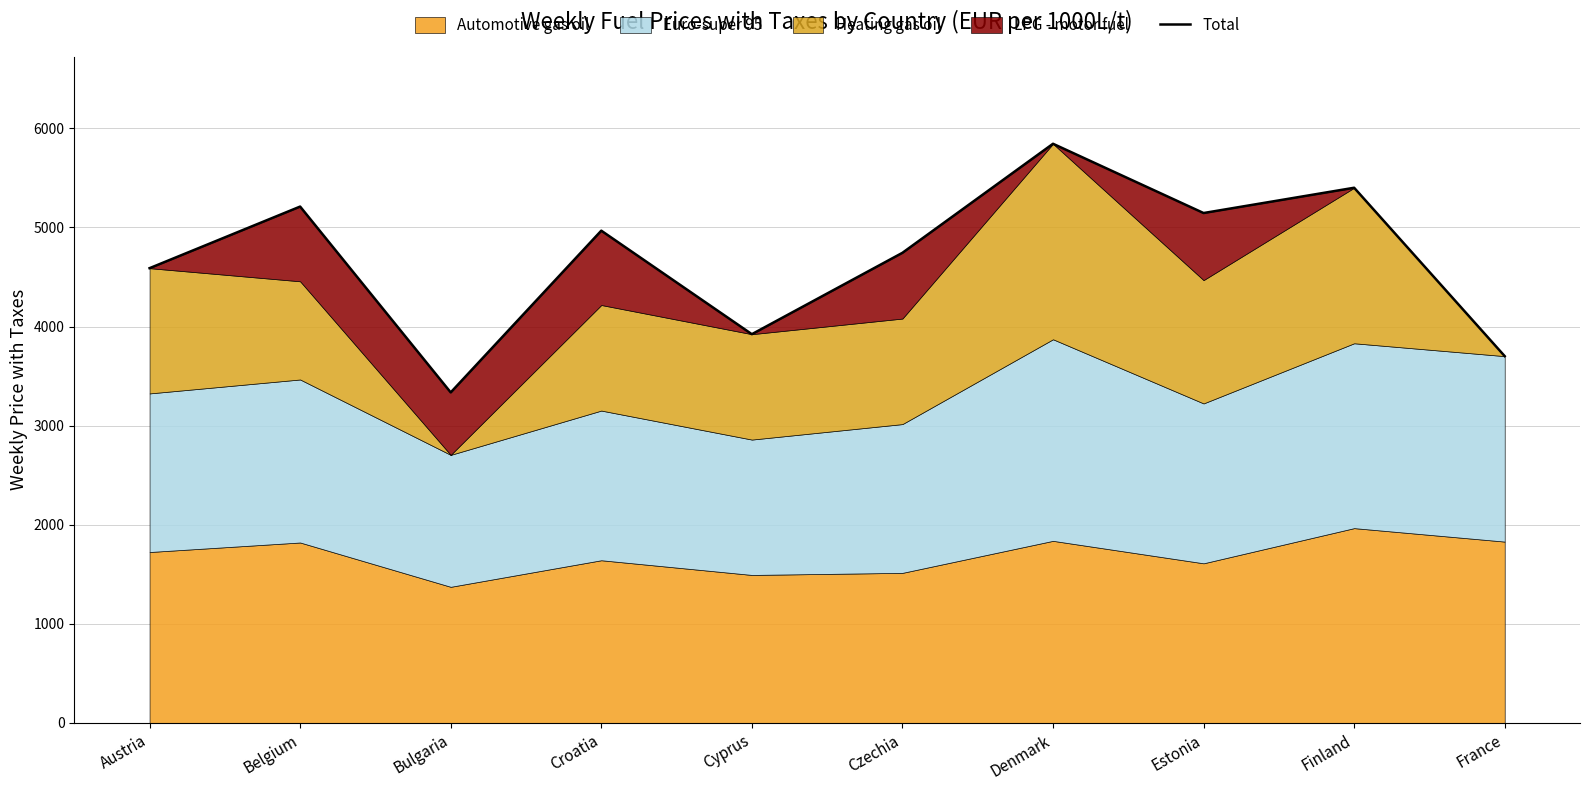

List the labels in order of value, smallest first.

Bulgaria, France, Cyprus, Austria, Czechia, Croatia, Estonia, Belgium, Finland, Denmark